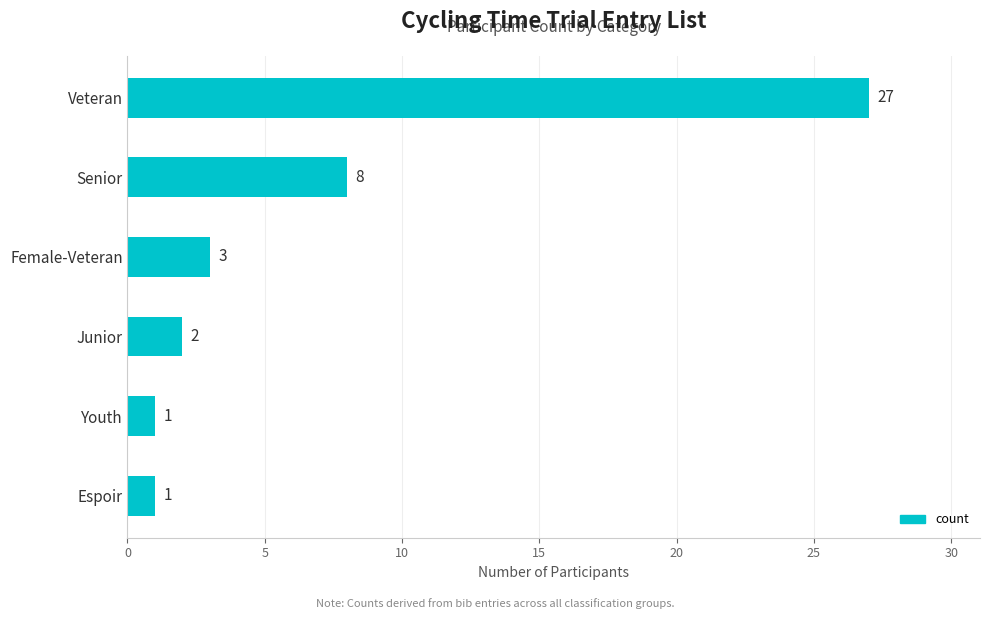

Reading top to bottom, what are all the values shown in this chart?

Veteran=27	Senior=8	Female-Veteran=3	Junior=2	Youth=1	Espoir=1